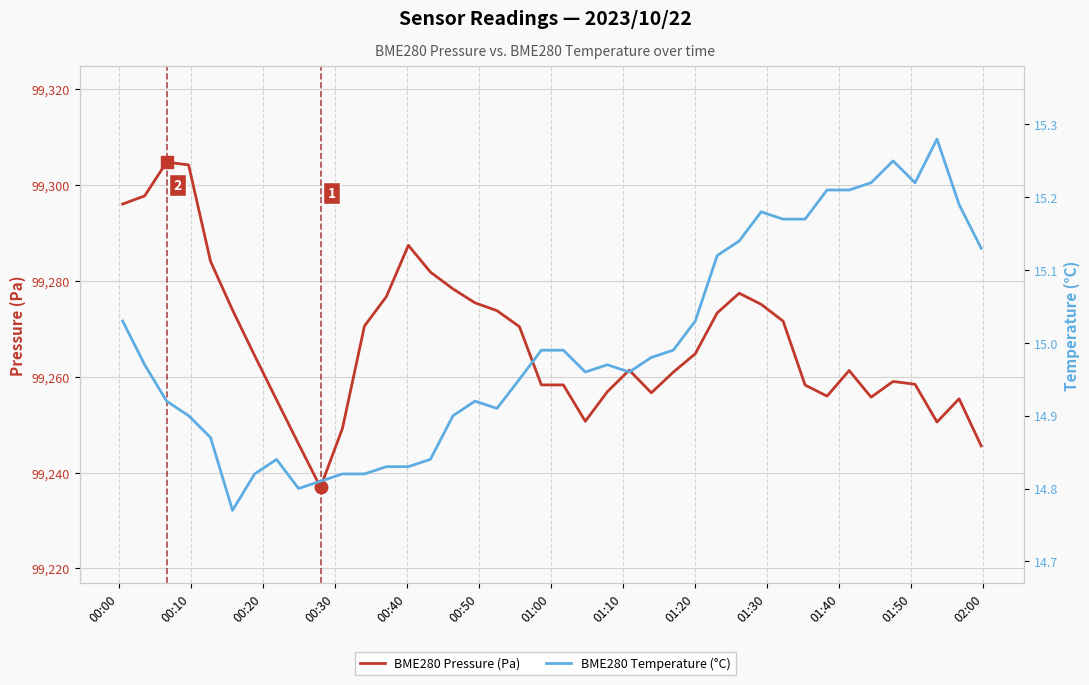

Which series has the largest total across all categories?

BME280 Pressure (Pa)